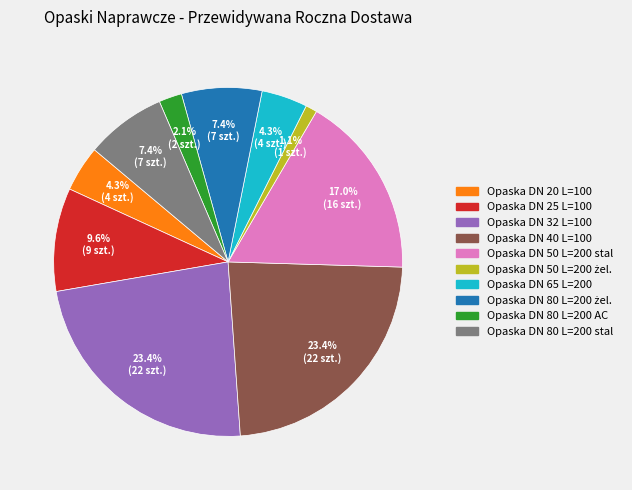

How many slices are in this pie chart?

10